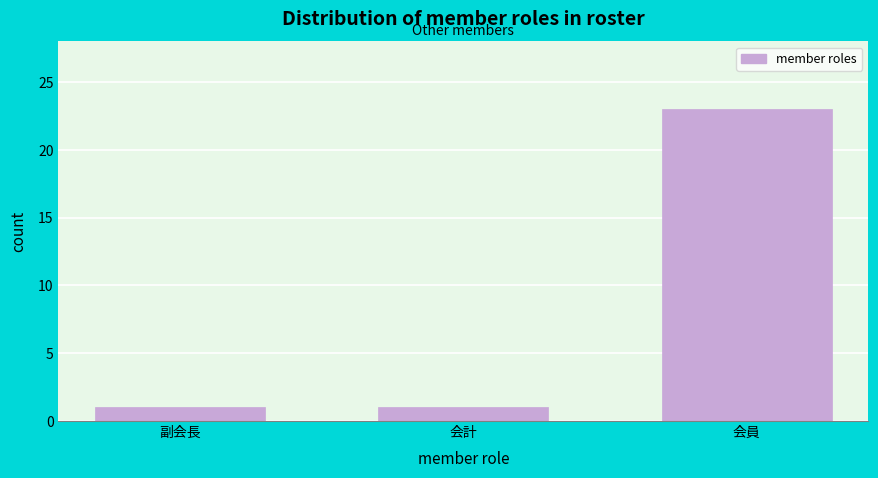

Reading left to right, transcribe all the data shown in this chart.

1	1	23